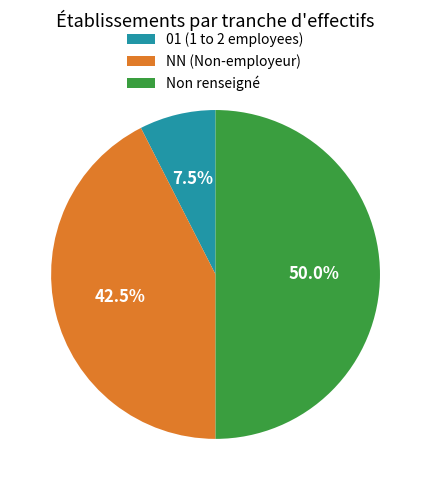

Between 01 (1 to 2 employees) and Non renseigné, which is larger?

Non renseigné